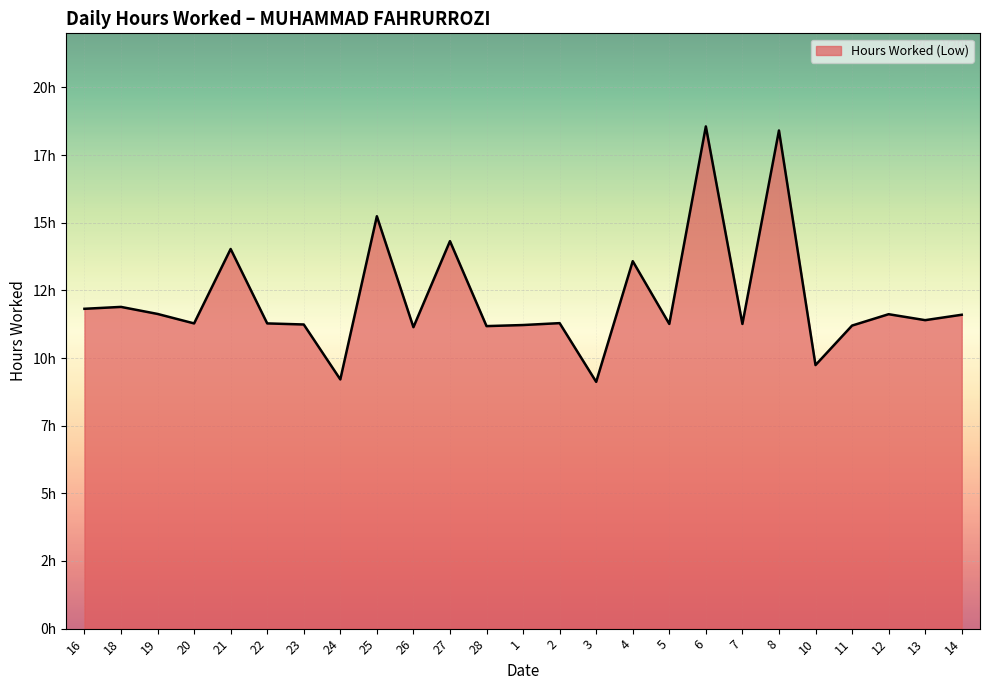

At which label is the value closest to 13?

4